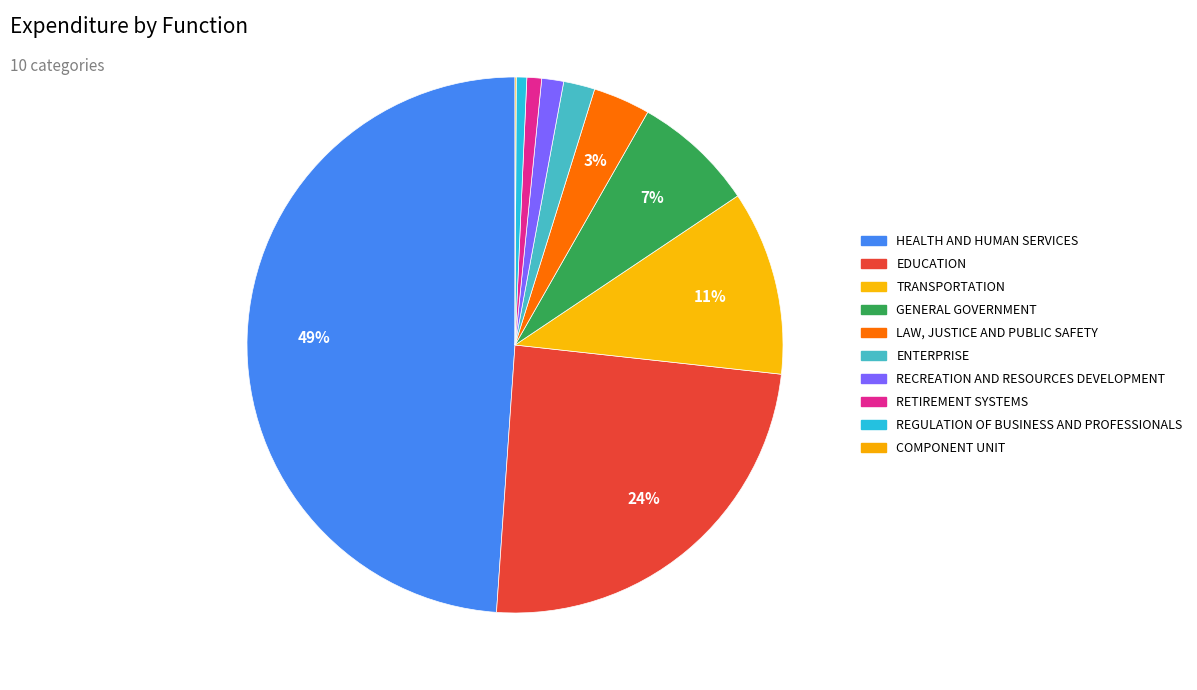

What is the smallest slice in the pie chart?

COMPONENT UNIT